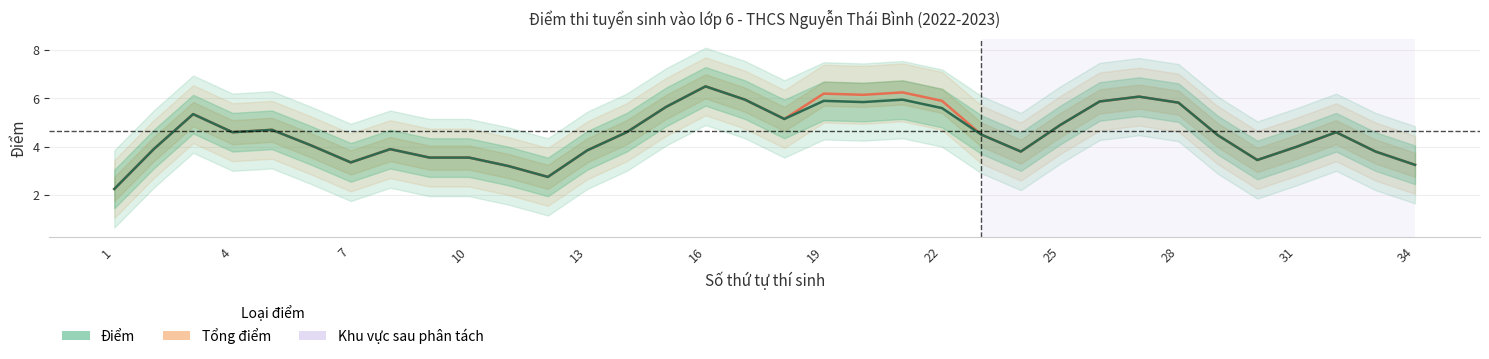

At which label does Tổng điểm reach its minimum?

1